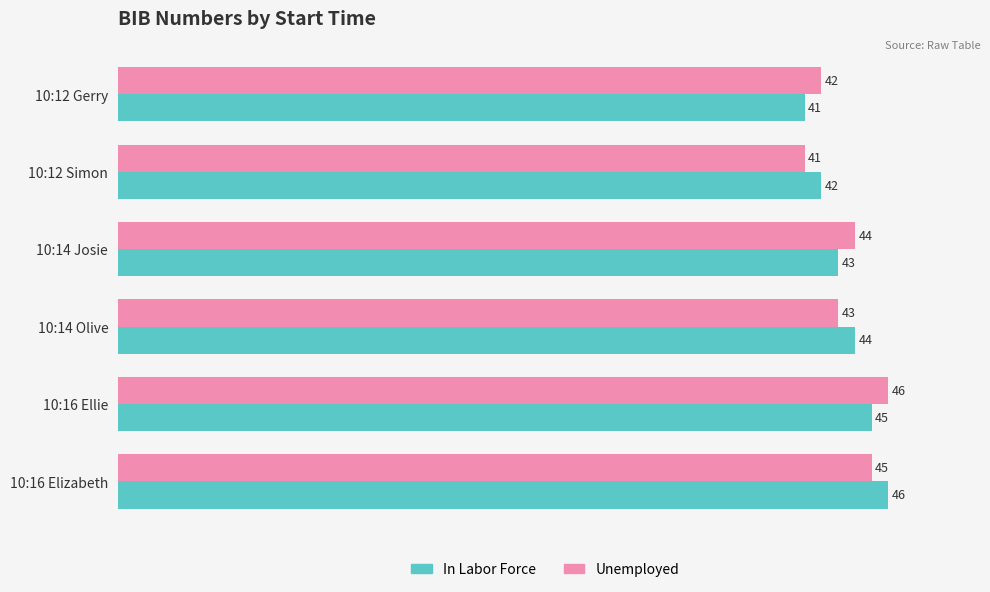

The In Labor Force series shows 45 at 10:16 Ellie. True or false?

True